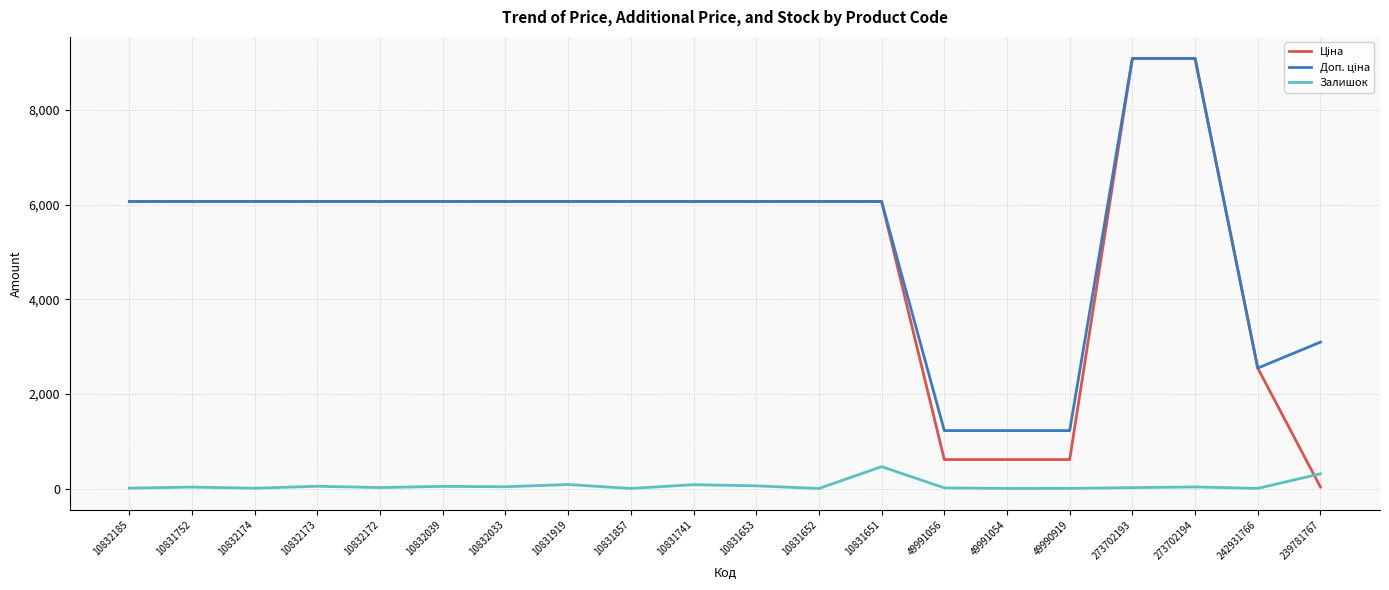

What is the difference between the highest and lowest values at 10832173?

6019.2